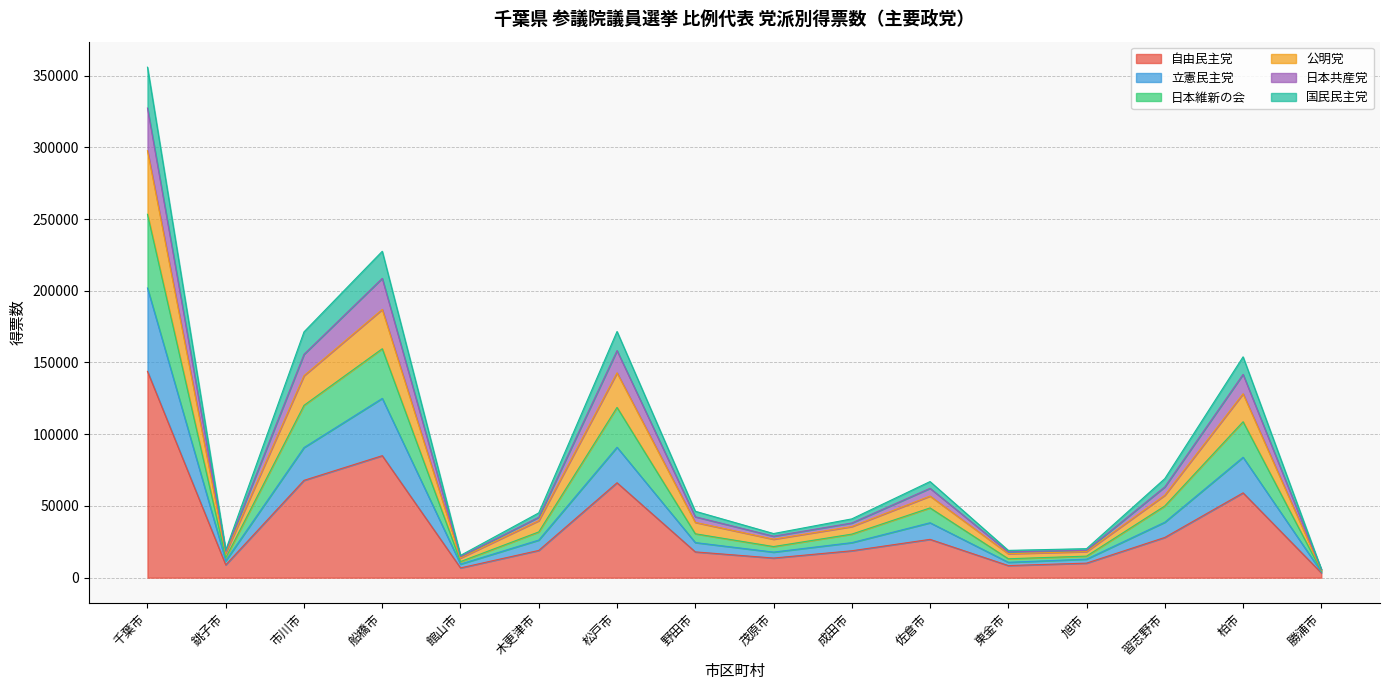

What is the difference between the highest and lowest values at 勝浦市?

2613.0